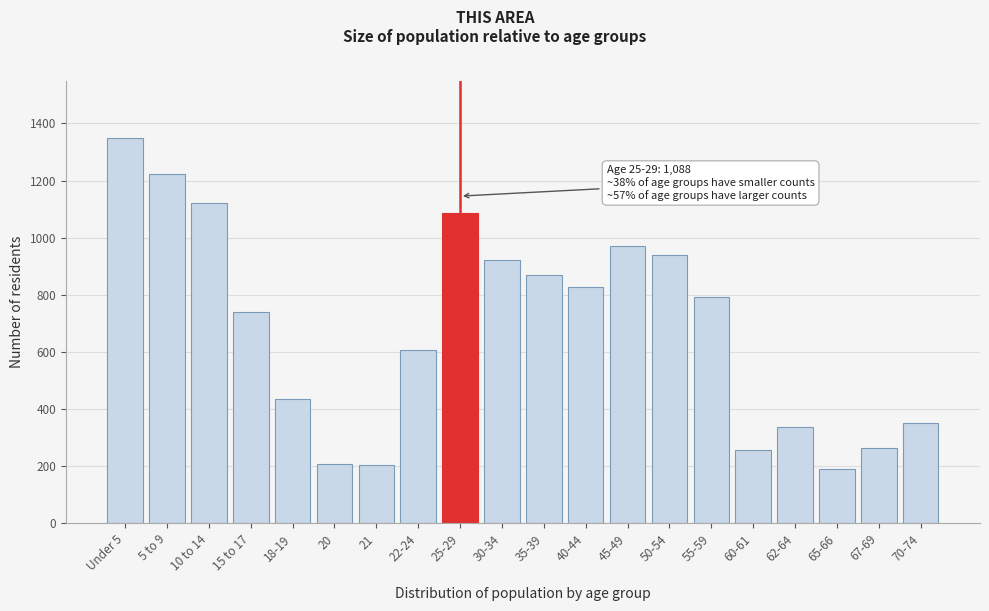

What is the greatest value displayed?

1348